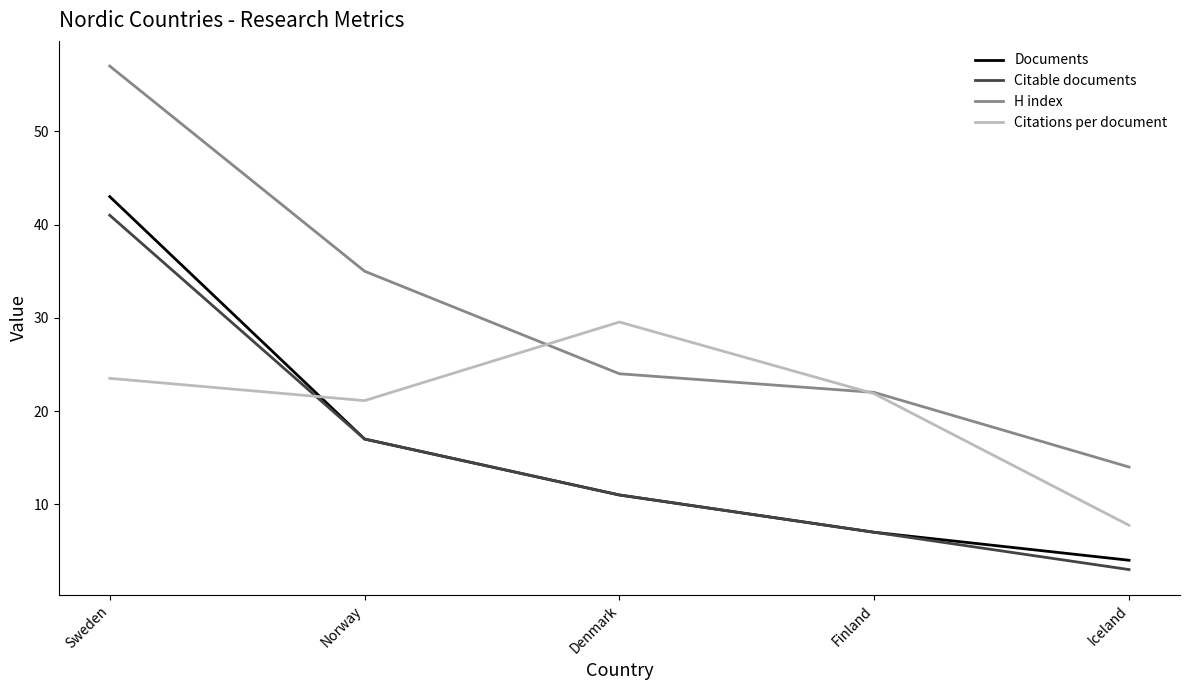

At which label does H index first exceed 24?

Sweden